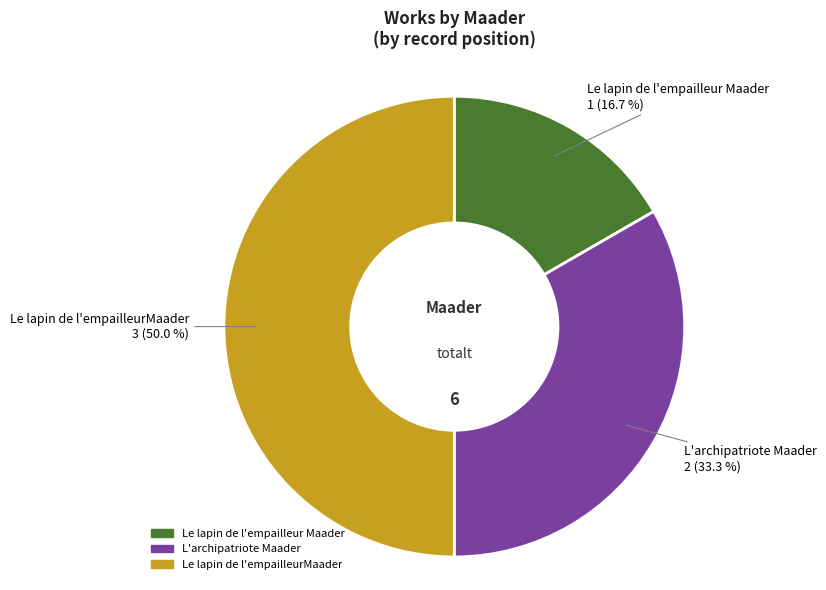

True or false: Le lapin de l'empailleurMaader accounts for 42% of the total.

False